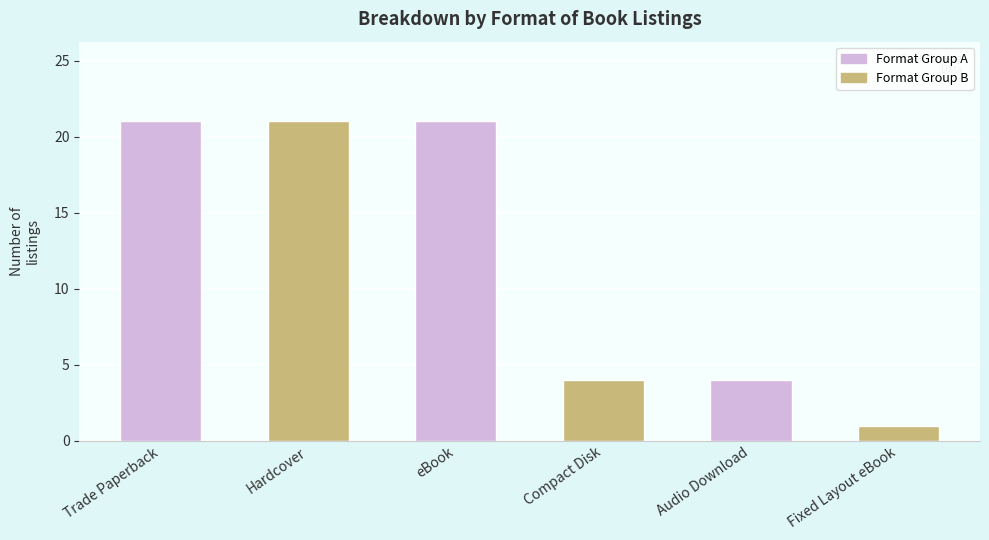

What is the value of the 5th bar from the left?

4